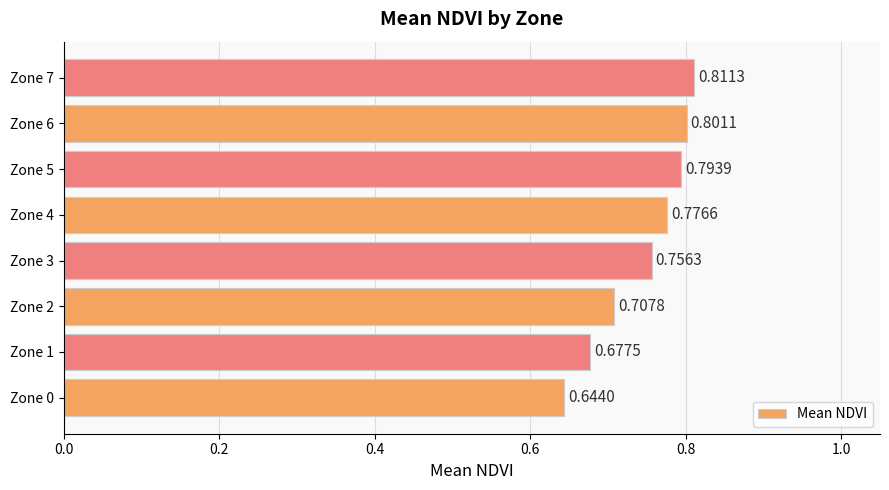

What is the sum of all values?

6.0